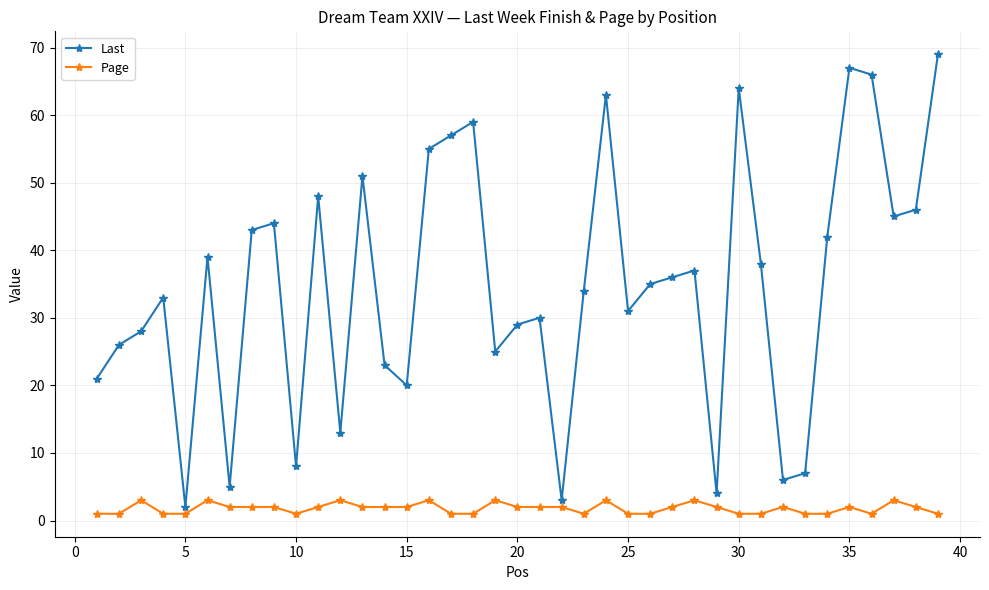

What is the highest value of the Page series?

3